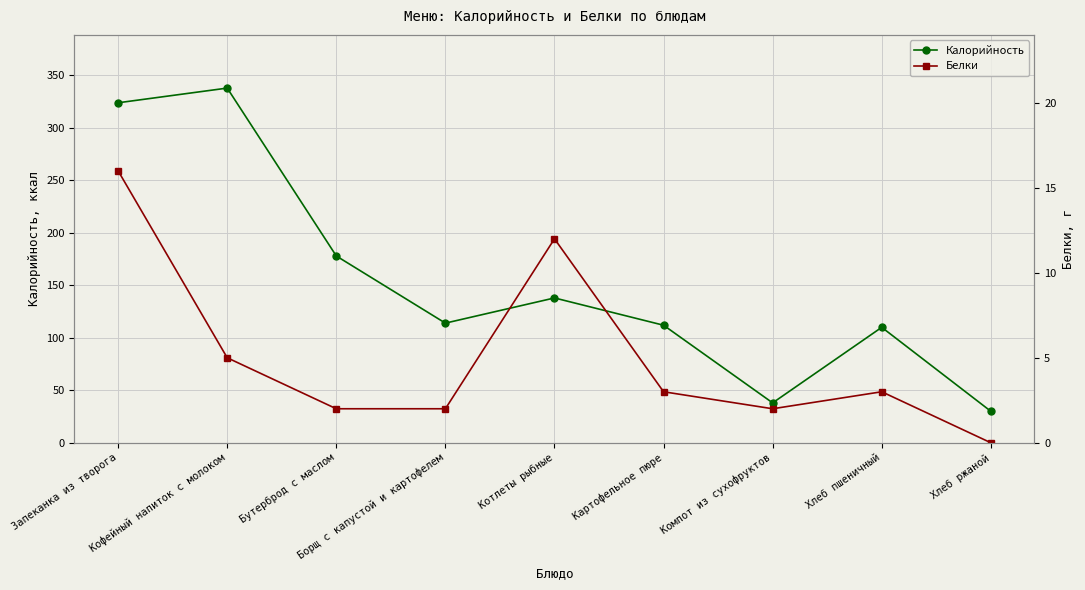

Reading left to right, what are all the values shown in this chart?

Калорийность: Запеканка из творога=324	Кофейный напиток с молоком=338	Бутерброд с маслом=178	Борщ с капустой и картофелем=114	Котлеты рыбные=138	Картофельное пюре=112	Компот из сухофруктов=38	Хлеб пшеничный=110	Хлеб ржаной=30
Белки: Запеканка из творога=16	Кофейный напиток с молоком=5	Бутерброд с маслом=2	Борщ с капустой и картофелем=2	Котлеты рыбные=12	Картофельное пюре=3	Компот из сухофруктов=2	Хлеб пшеничный=3	Хлеб ржаной=0